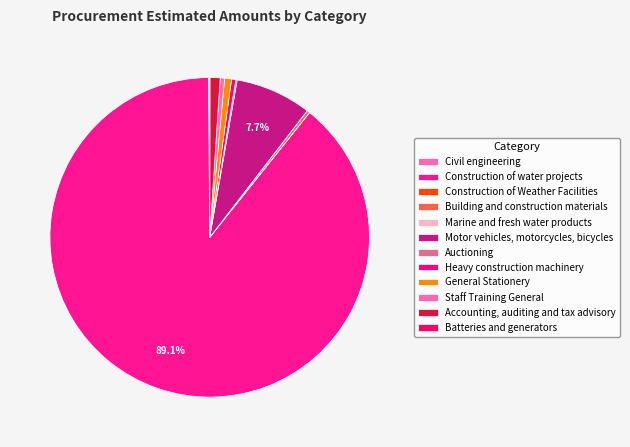

What is the majority slice?

Construction of water projects